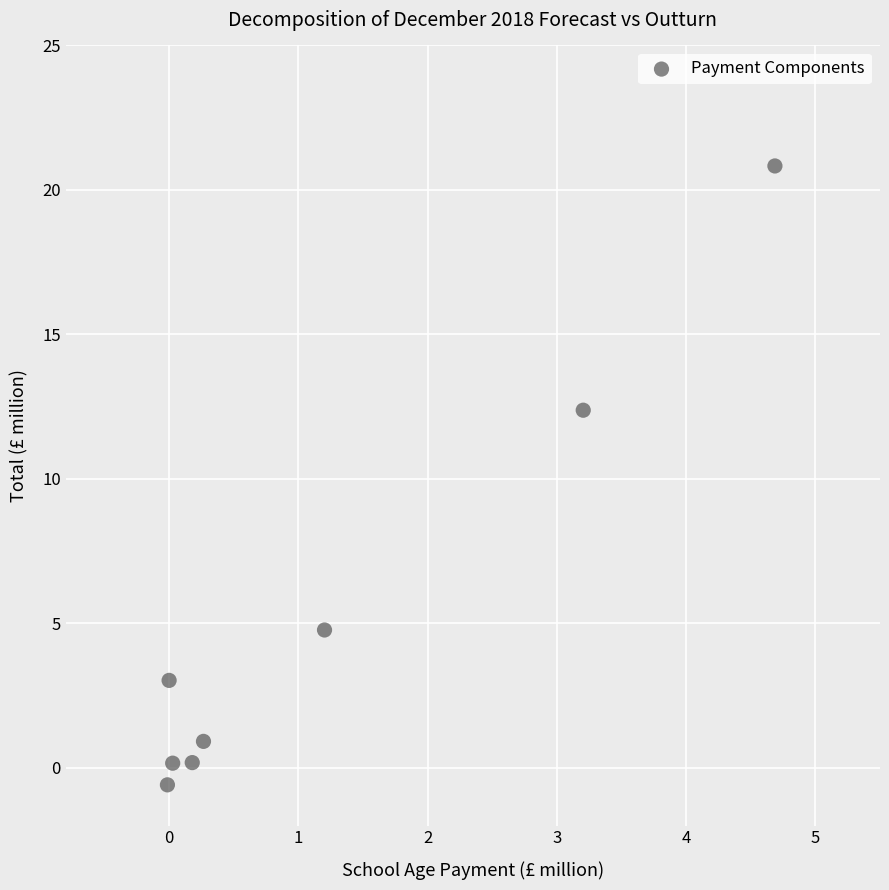

What Y value in the scatter plot is closest to 10?

12.4